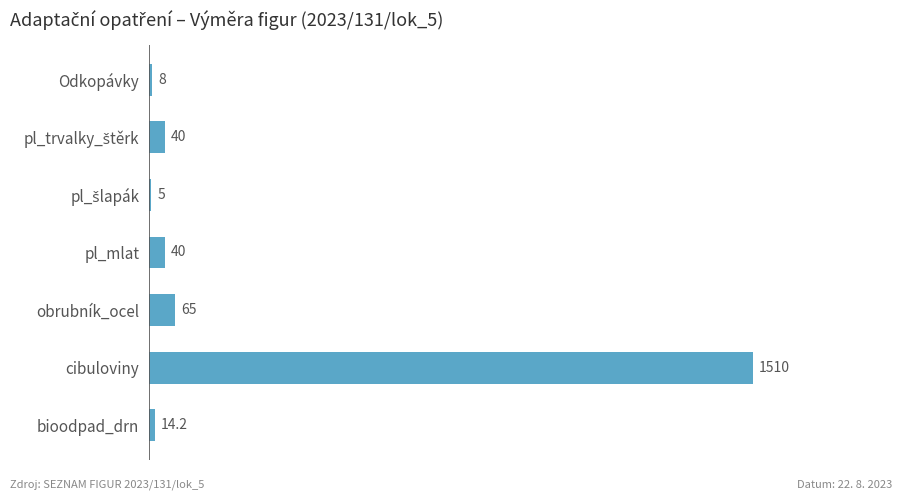

Between bioodpad_drn and Odkopávky, which is larger?

bioodpad_drn